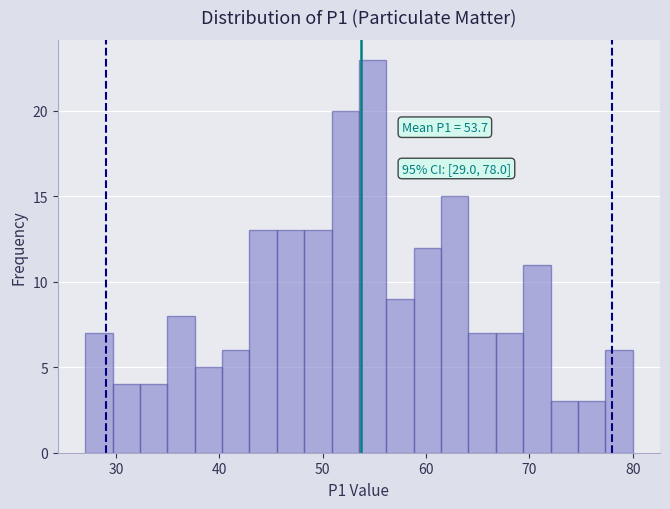

Around what value on the x-axis is the tallest bar? Give the approximate position of its centre, as read against the axis.

55